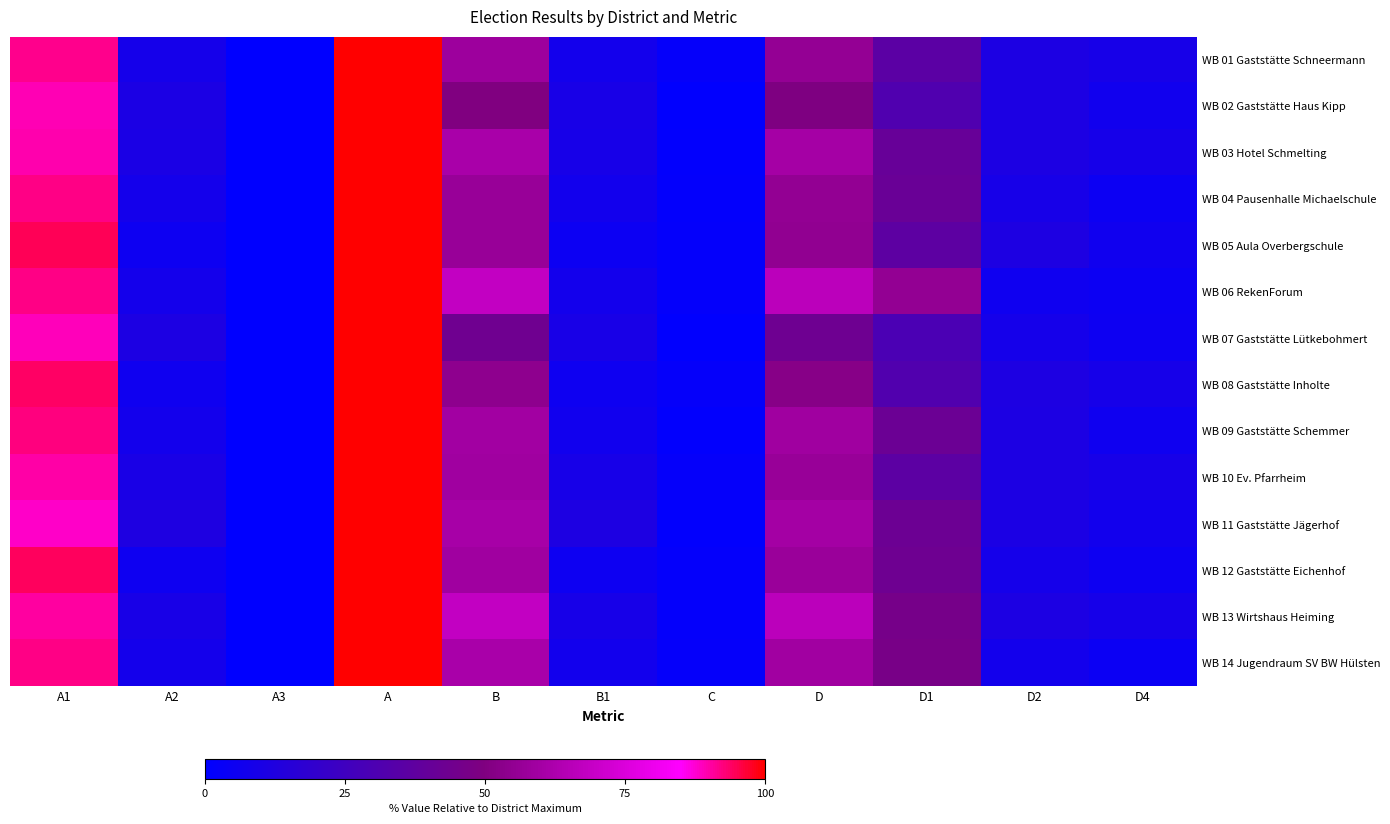

At which category is the sum across all series the highest?

A